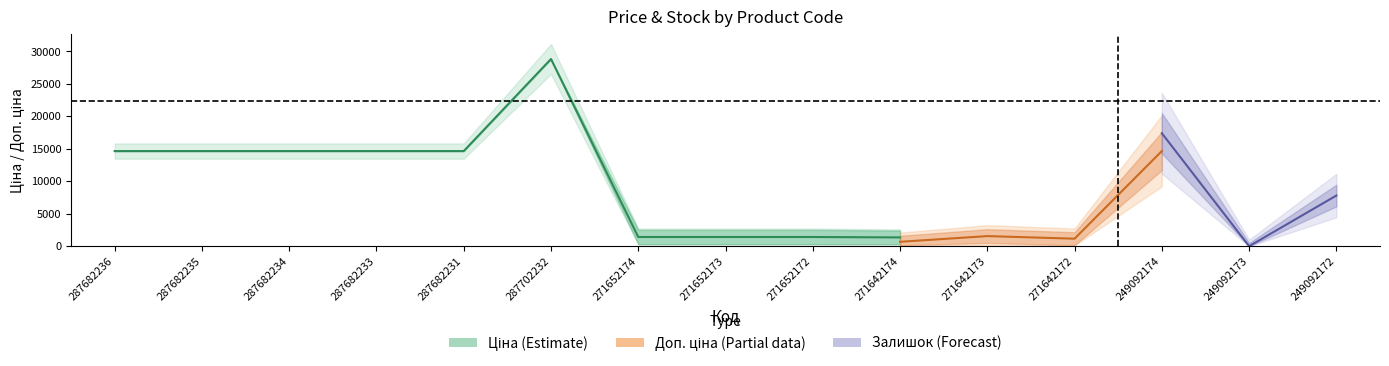

Where does the Ціна series first go above 584?

287682236